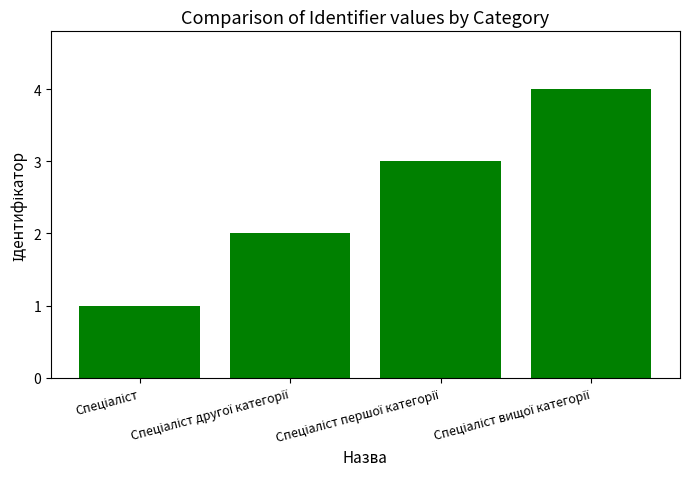

What is the sum of all values?

10